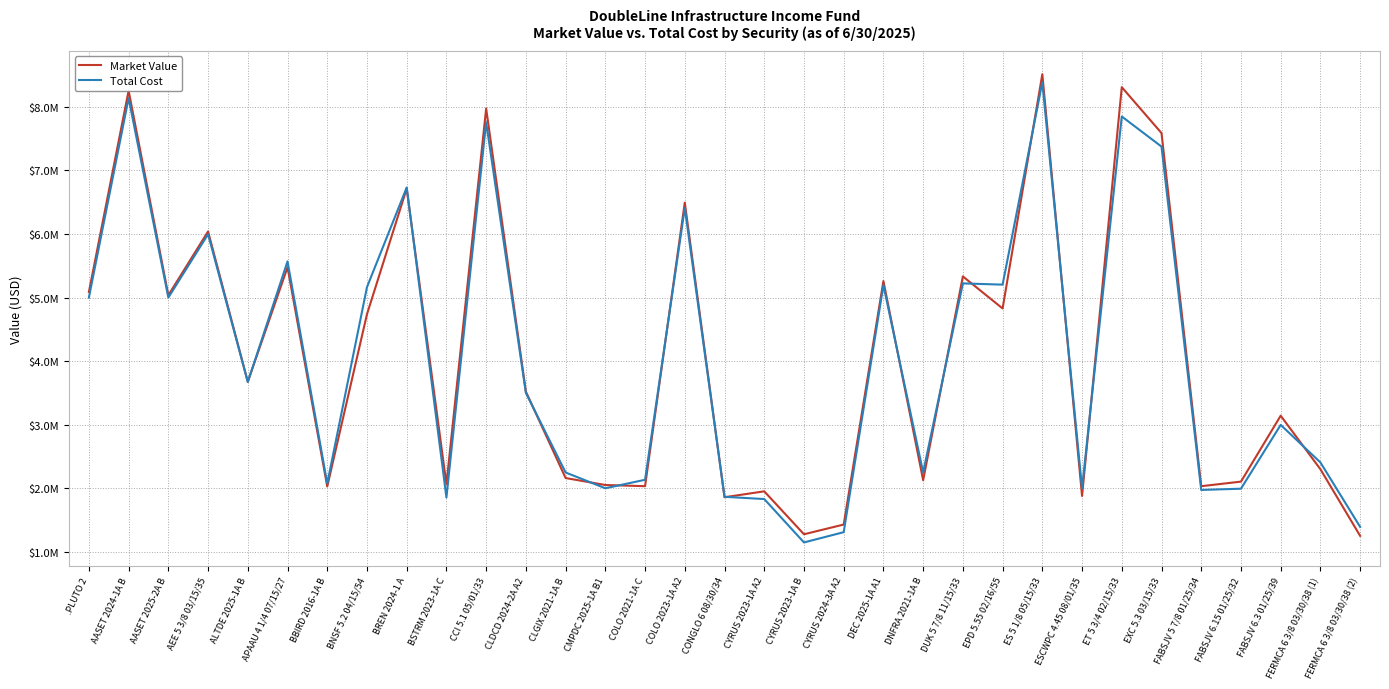

Which category has the lowest value in the Total Cost series?

CYRUS 2023-1A B